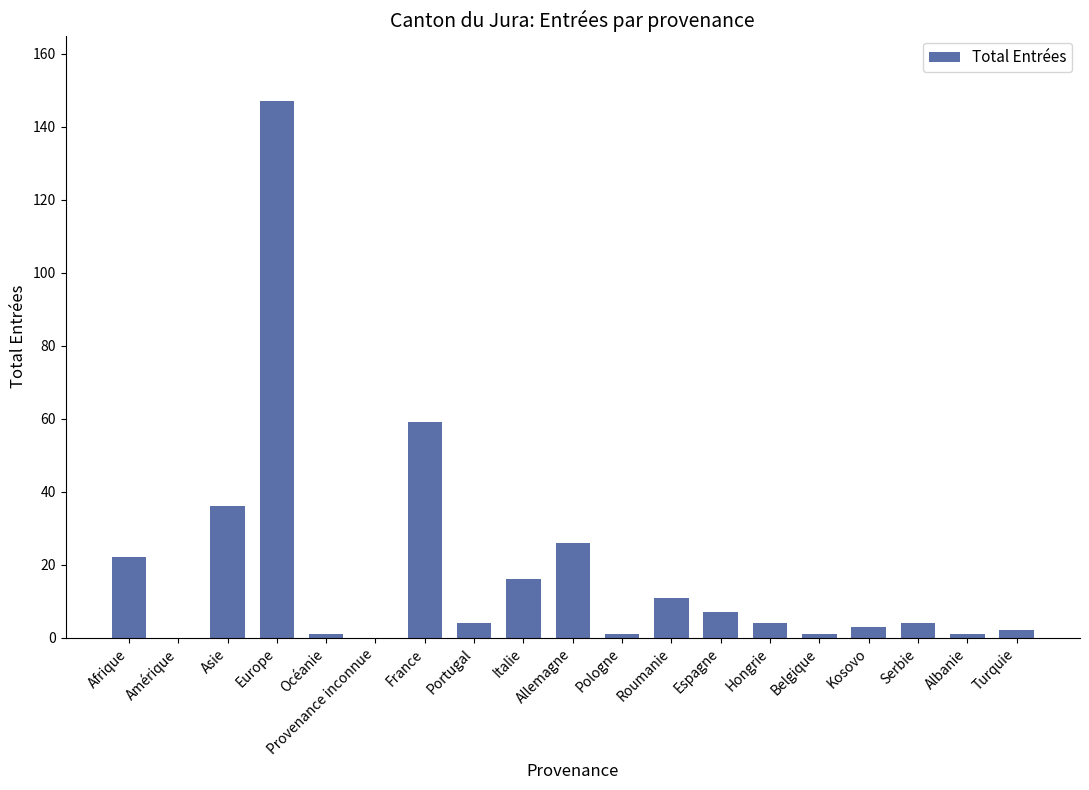

Are the bars grouped side by side (vs. stacked)?

No